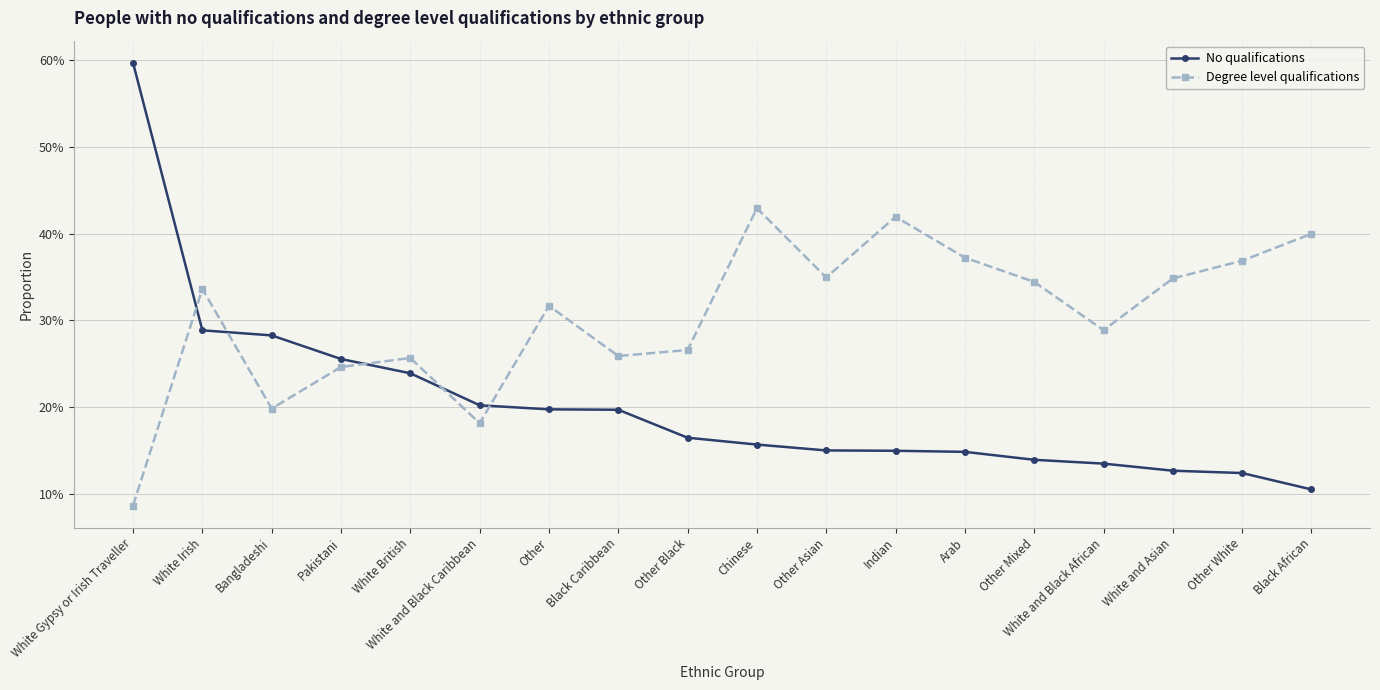

What is the difference between the highest and lowest values at Arab?

0.2